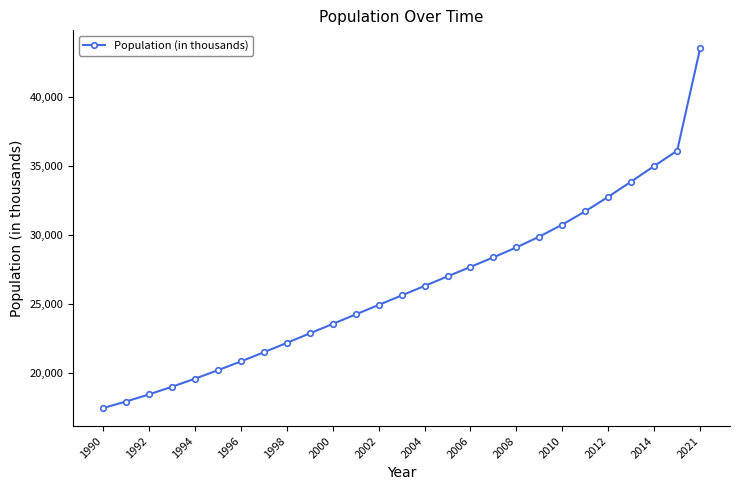

Is this an area chart (filled region under the line)?

No